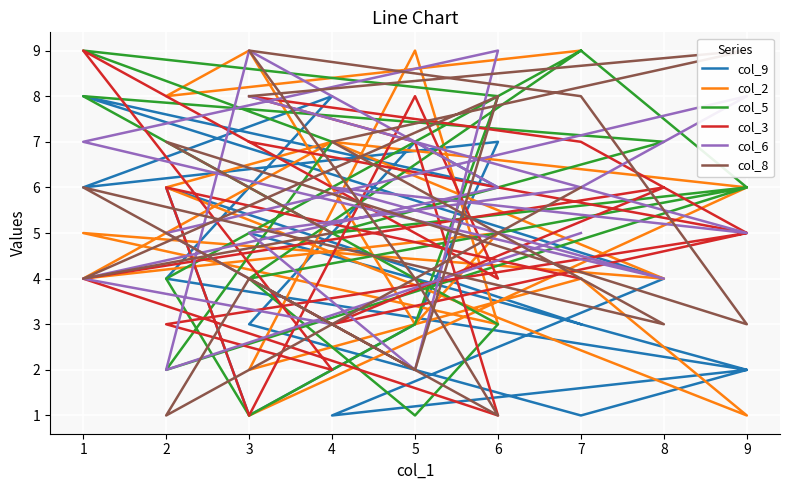

After their last crossing, which series has the higher values: col_5 or col_8?

col_5